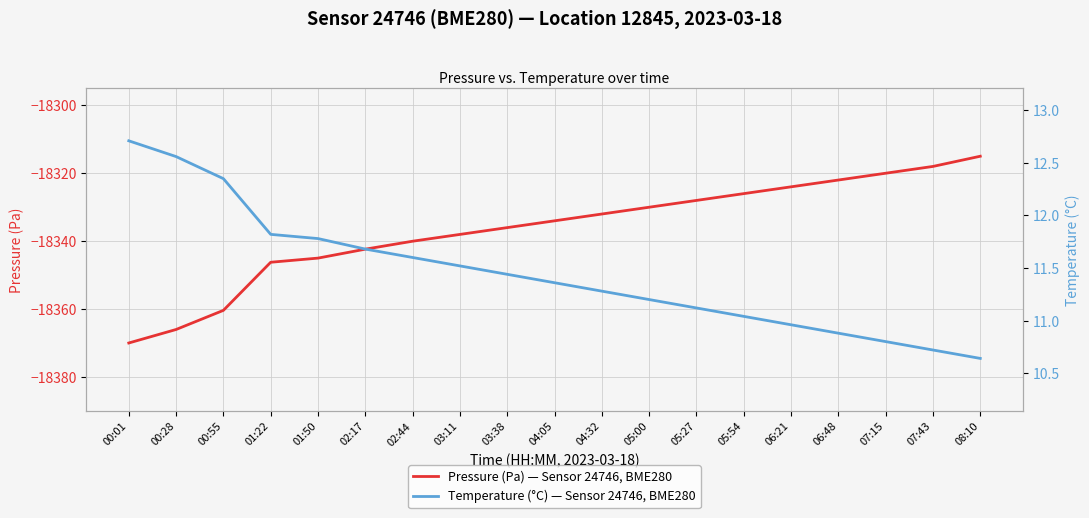

True or false: Temperature (°C) — Sensor 24746, BME280 and Pressure (Pa) — Sensor 24746, BME280 cross at least once.

False